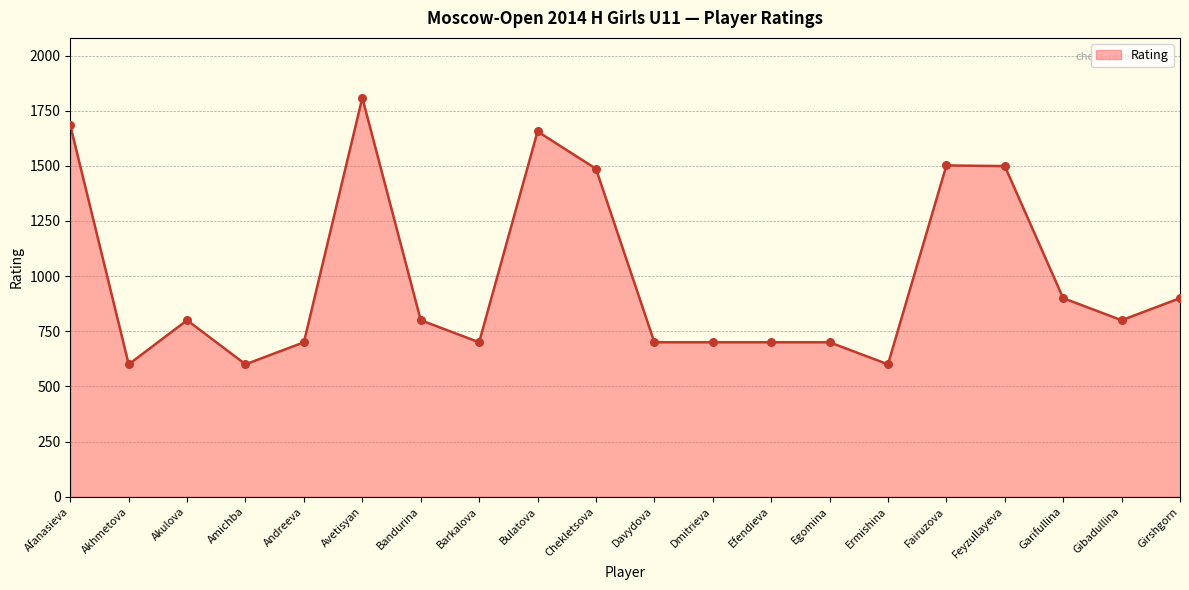

Which has a higher value, Bandurina or Garifullina?

Garifullina